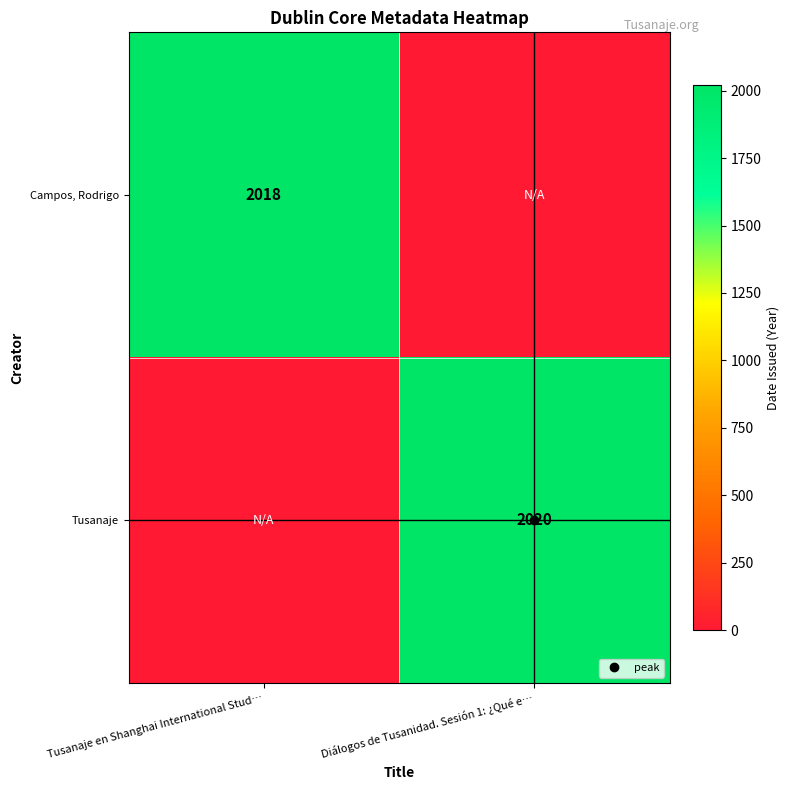

How many values in Campos, Rodrigo are above zero?

1